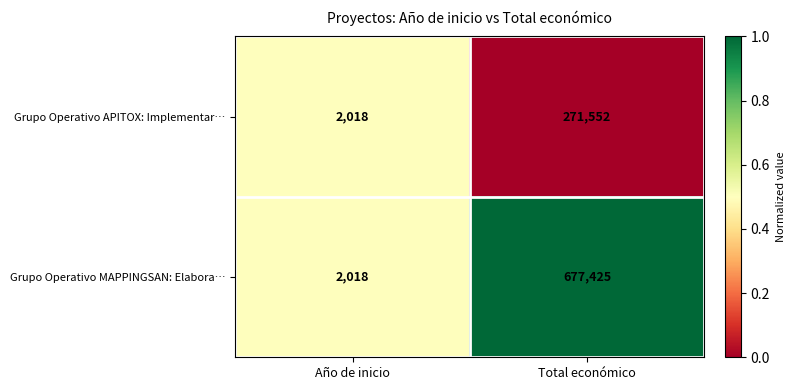

Which category has the lowest value across all series?

Año de inicio